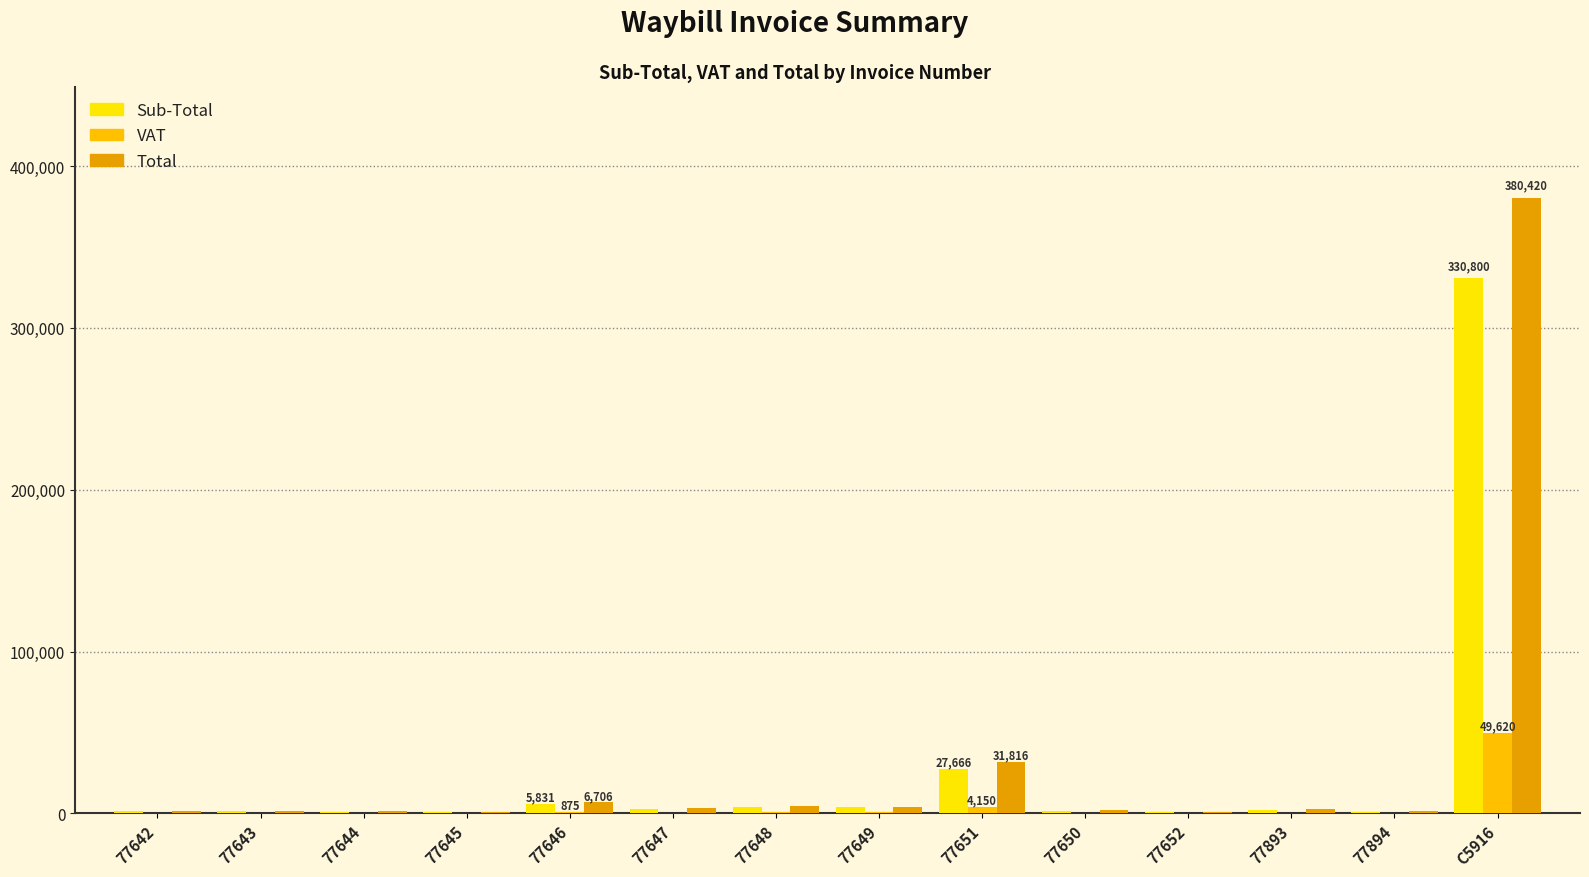

How many values in the Total series exceed 2665?

7